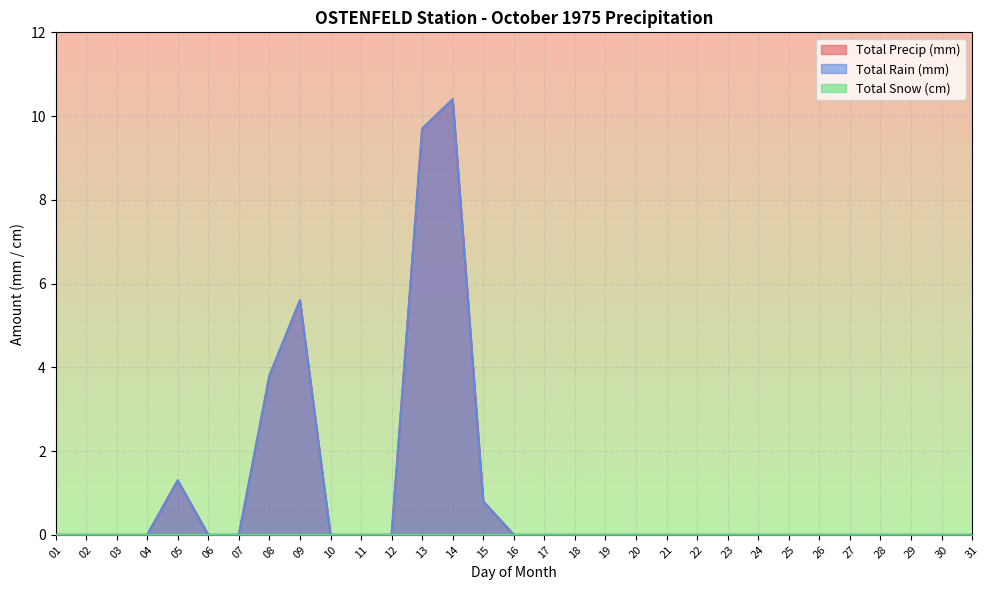

What is the sum of all Total Rain (mm) values?

31.6